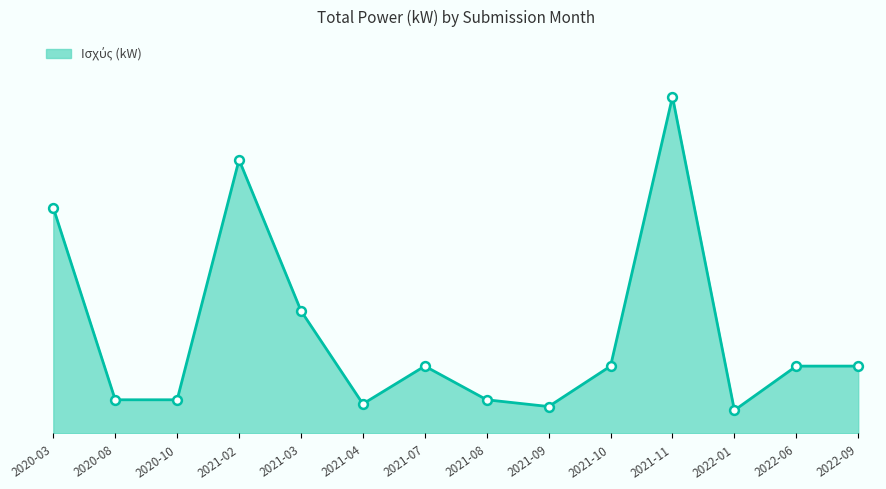

Which has a higher value, 2020-10 or 2020-08?

2020-10